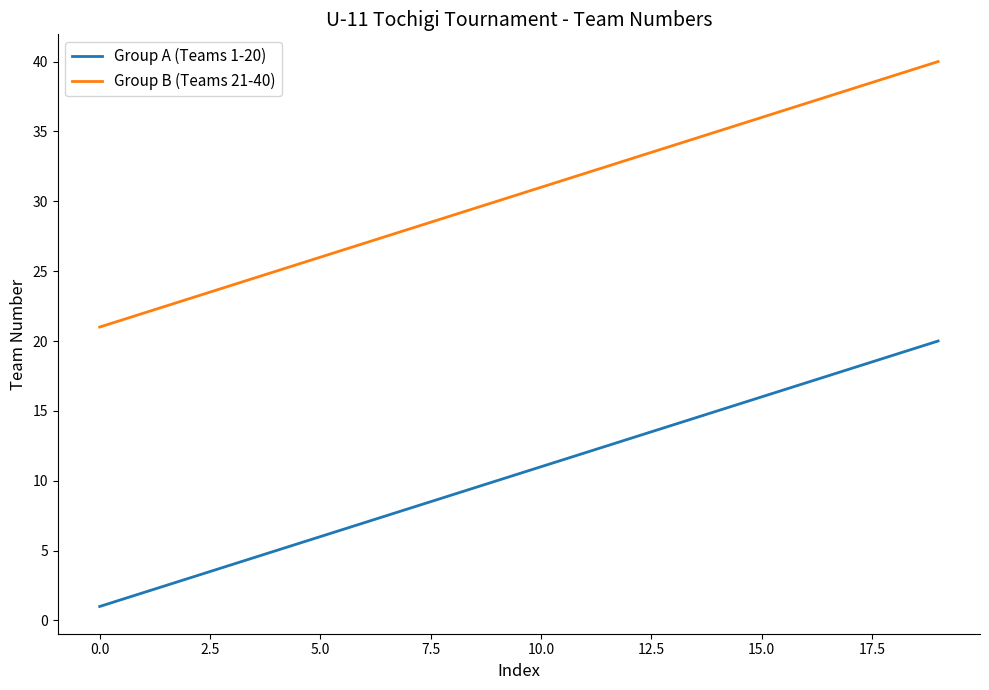

Which series has the largest total across all categories?

Group B (Teams 21-40)